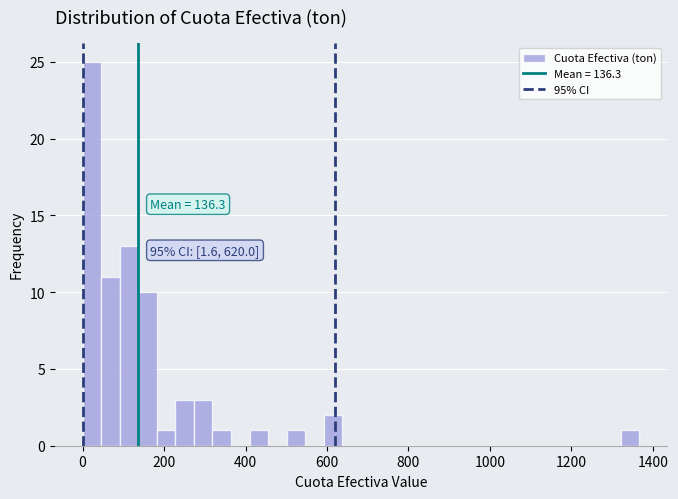

Around what value on the x-axis is the tallest bar? Give the approximate position of its centre, as read against the axis.

20